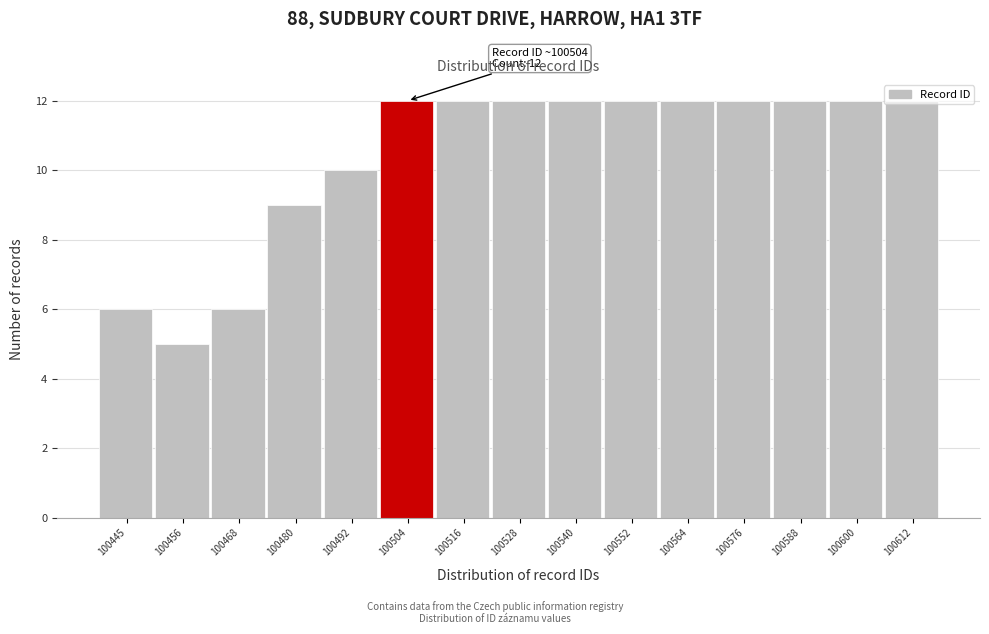

What is the value of the 13th bar from the left?

12